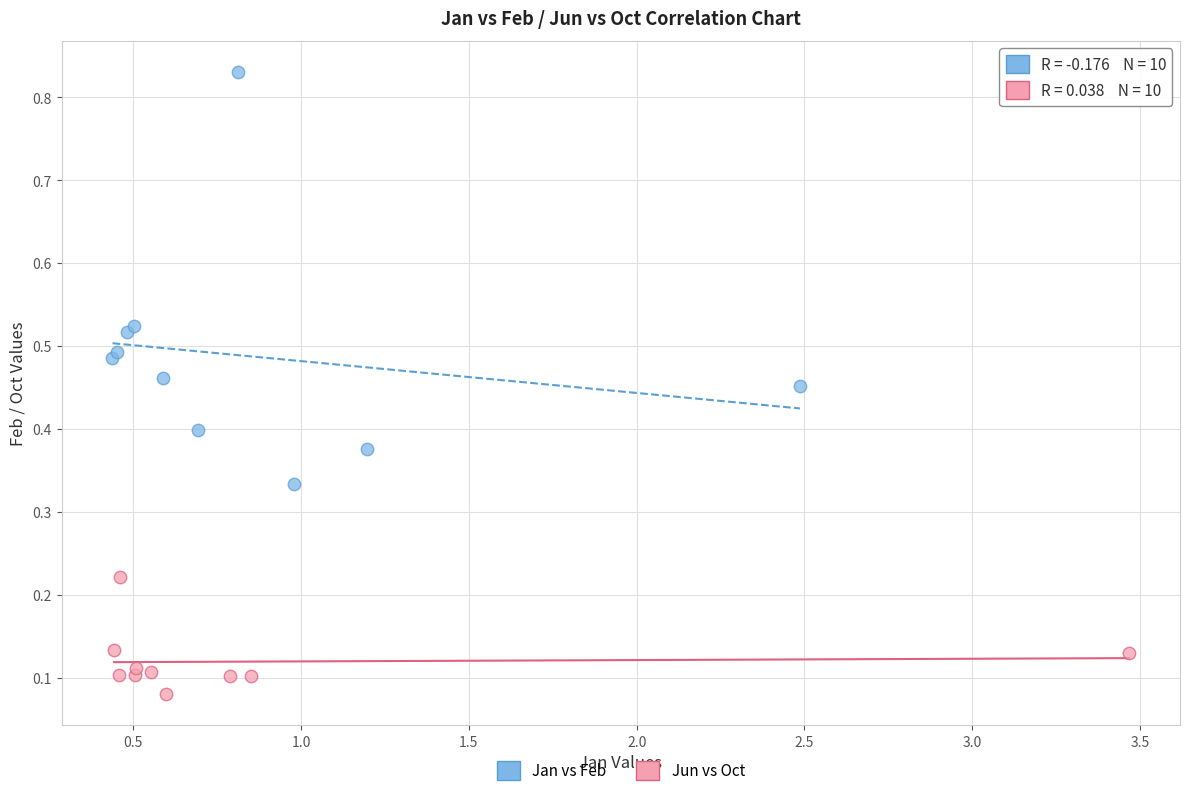

Which series contains the lowest Y value?

Jun vs Oct